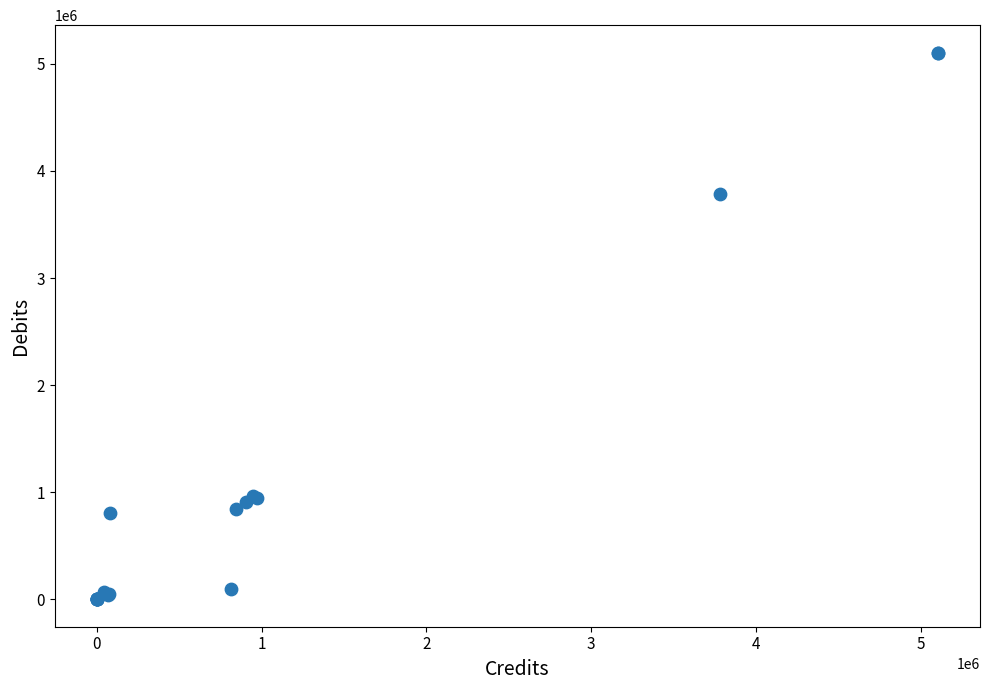

What Y value in the scatter plot is closest to 2552675?

3788922.8